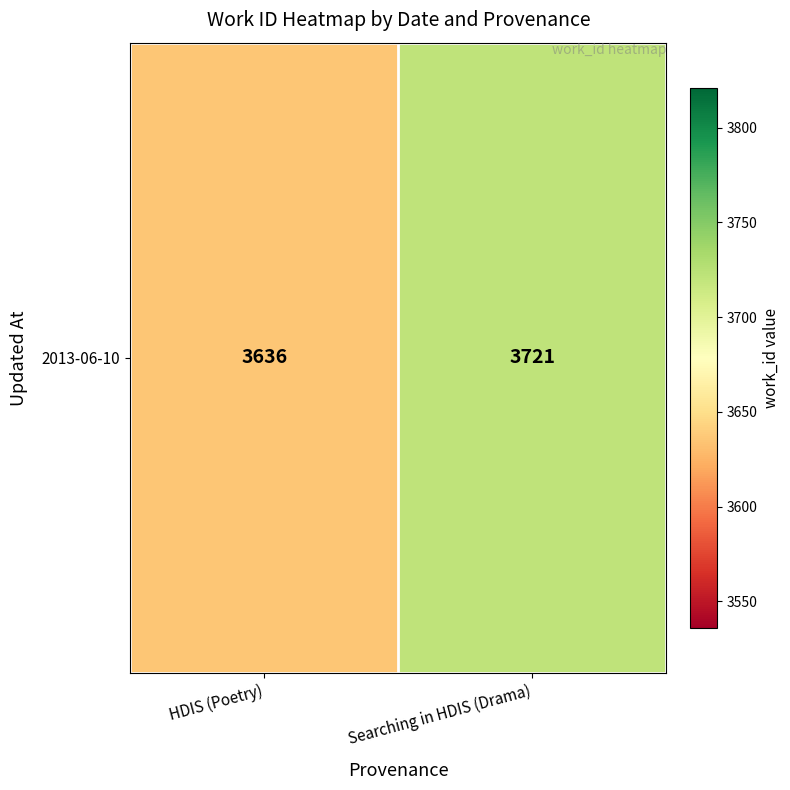

Between Searching in HDIS (Drama) and HDIS (Poetry), which is larger?

Searching in HDIS (Drama)